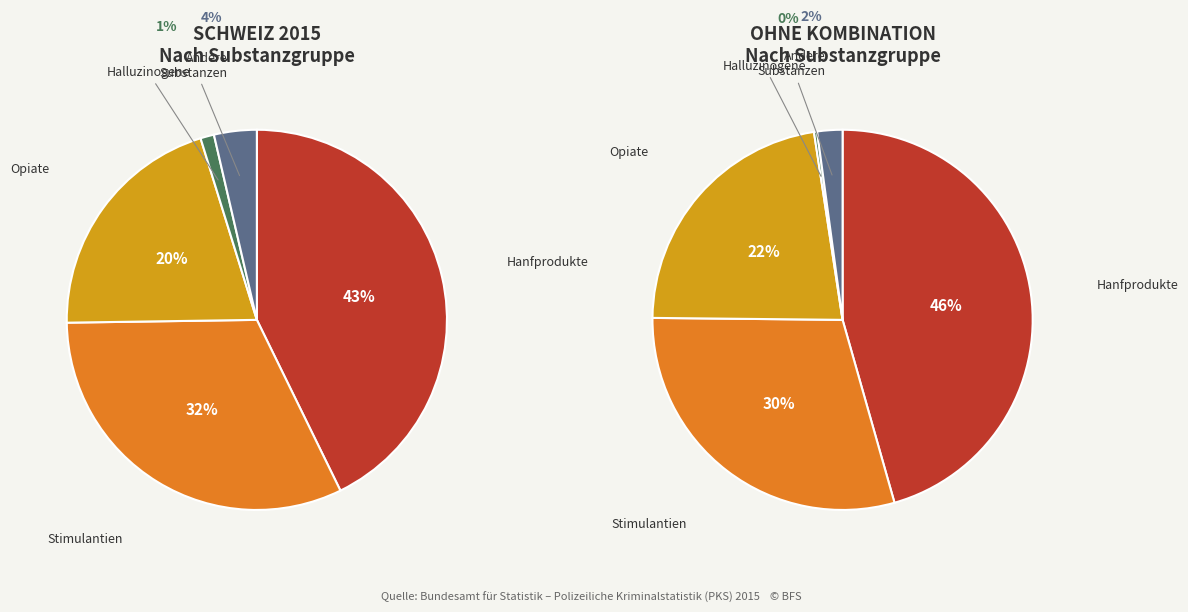

Is it true that Stimulantien (total) is 25% of the pie?

False